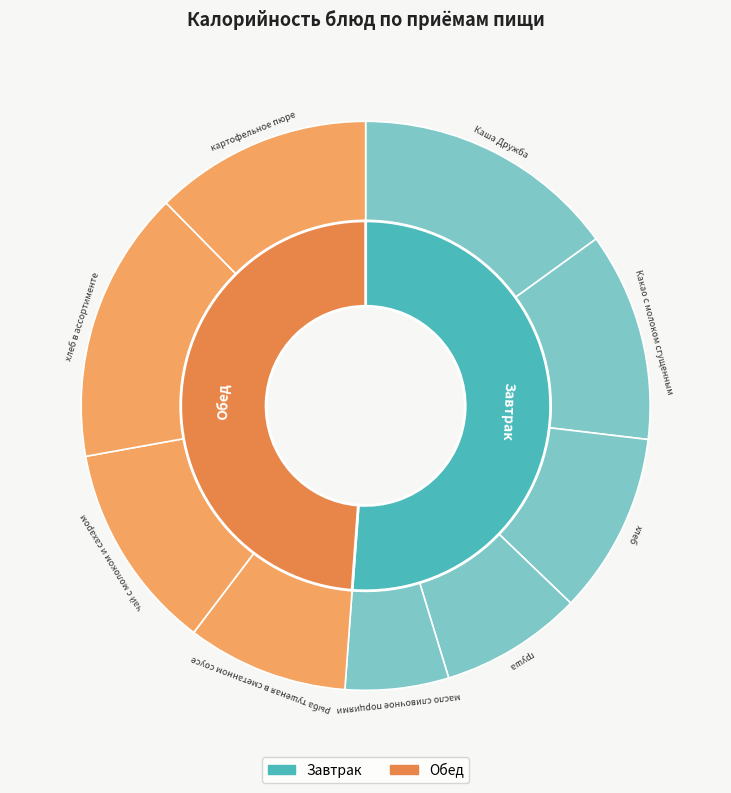

True or false: хлеб в ассортименте accounts for 15% of the total.

True